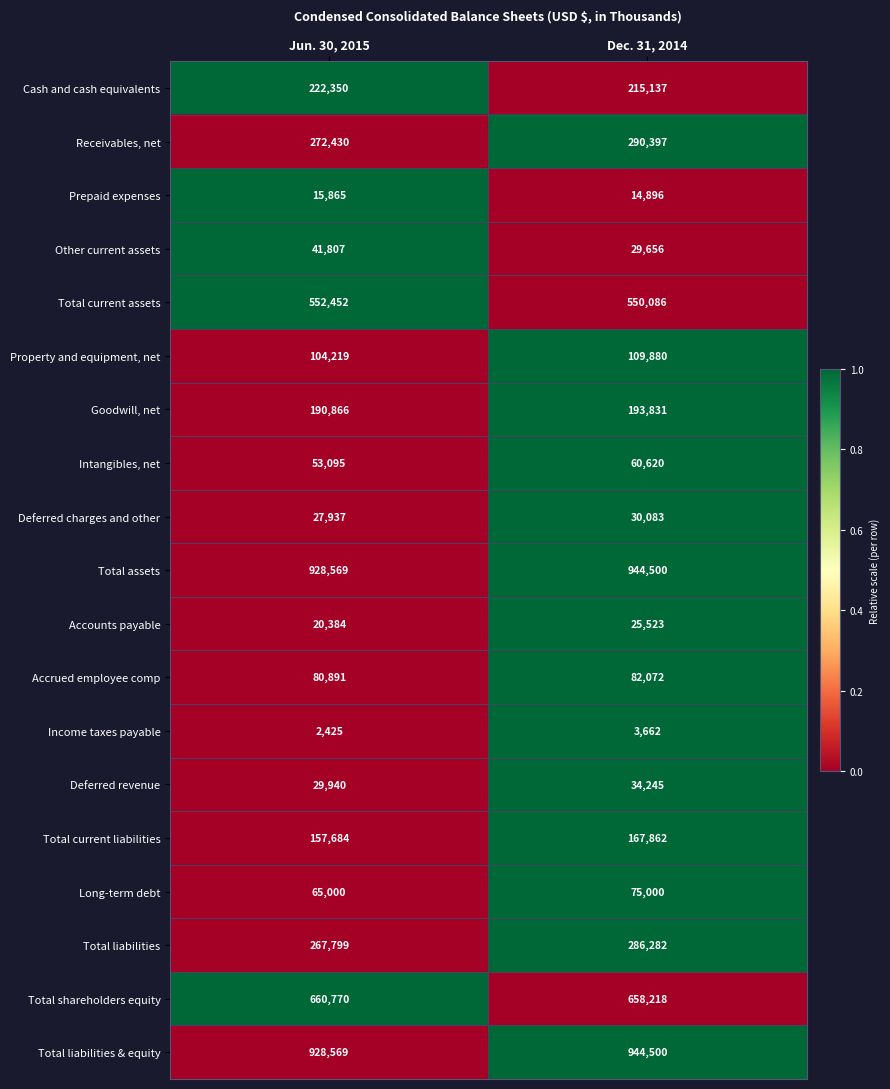

At which label does Property and equipment, net reach its minimum?

Jun. 30, 2015